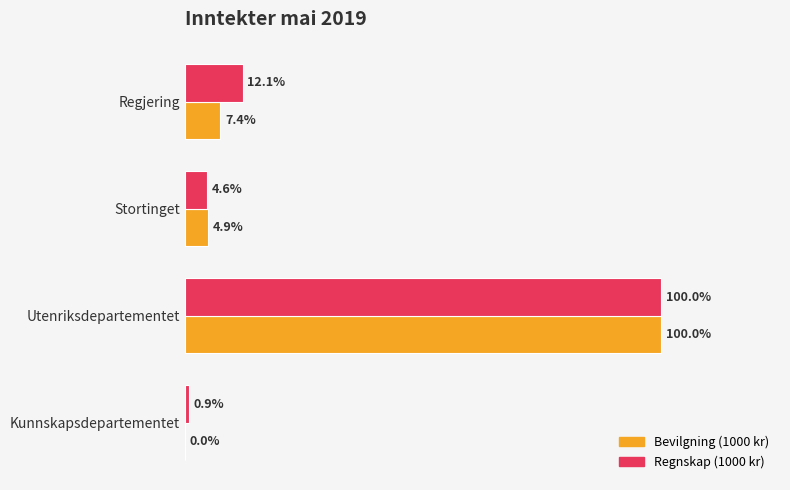

What are all the series names shown in the legend?

Bevilgning (1000 kr), Regnskap (1000 kr)